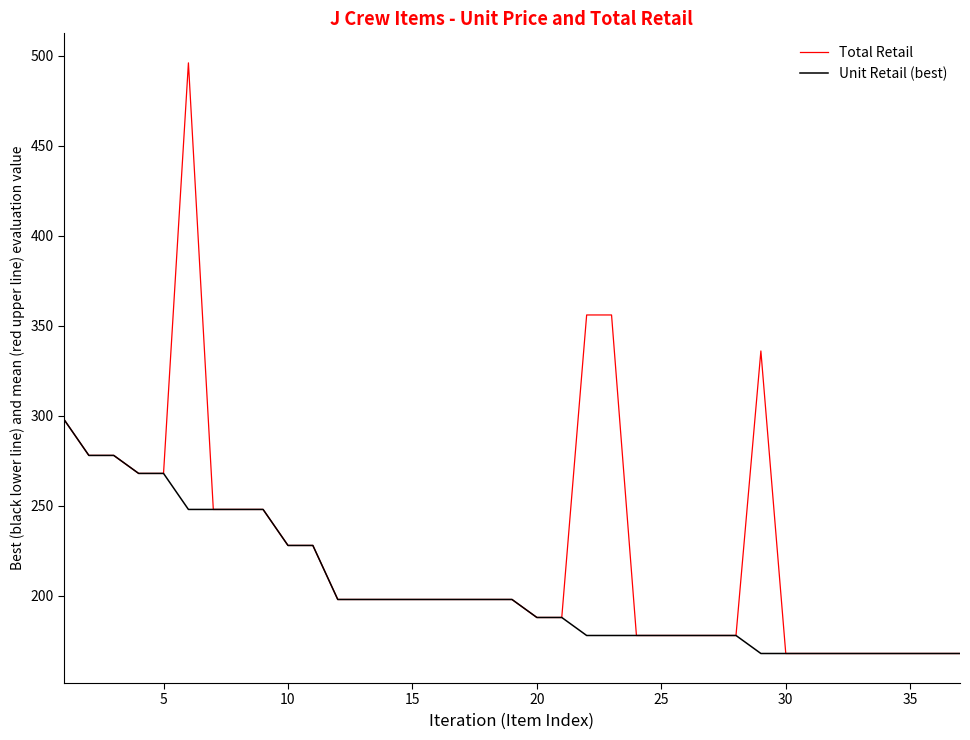

Rank the series by their maximum value, from highest to lowest.

Total Retail, Unit Retail (best)